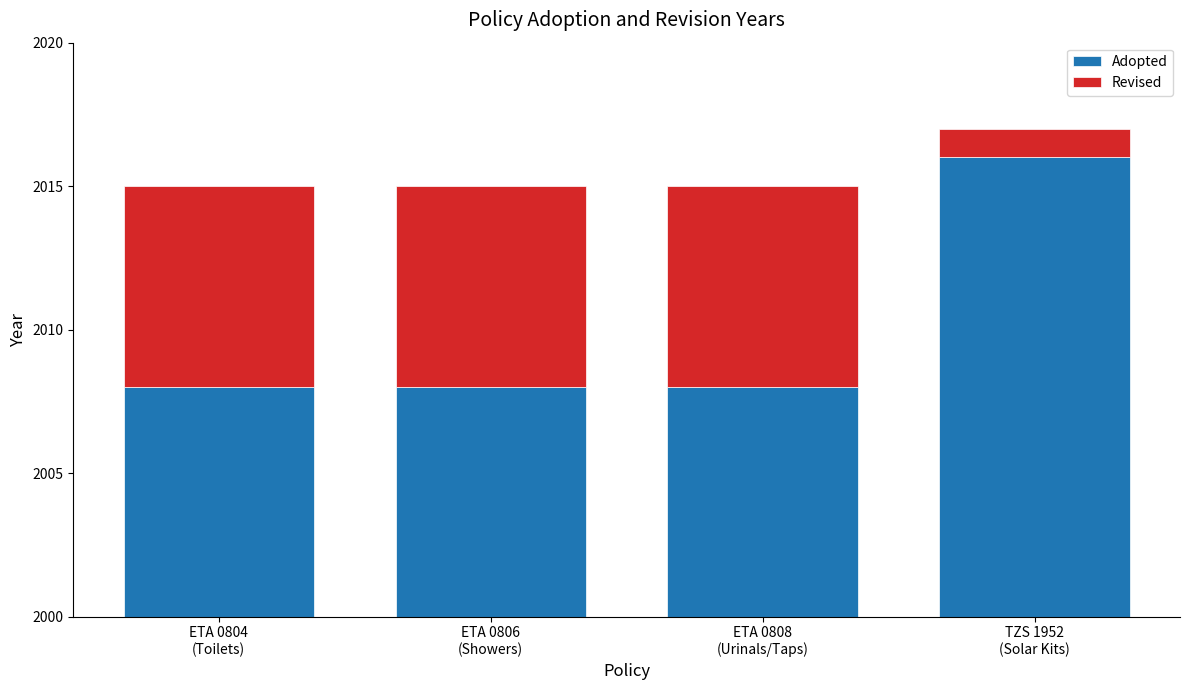

The value of Adopted at ETA 0804
(Toilets) is 2710. True or false?

False